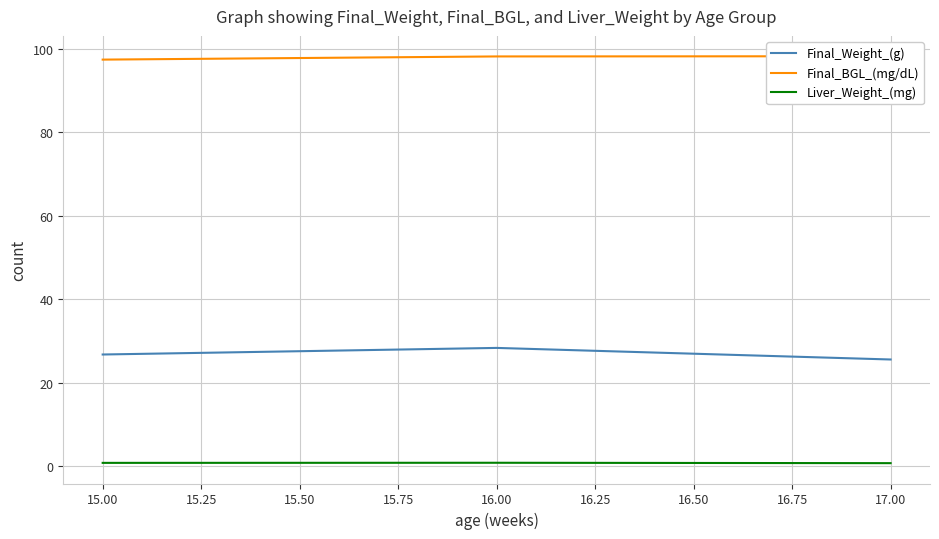

Is it true that Final_Weight_(g) equals 15.8 at 17.00?

False